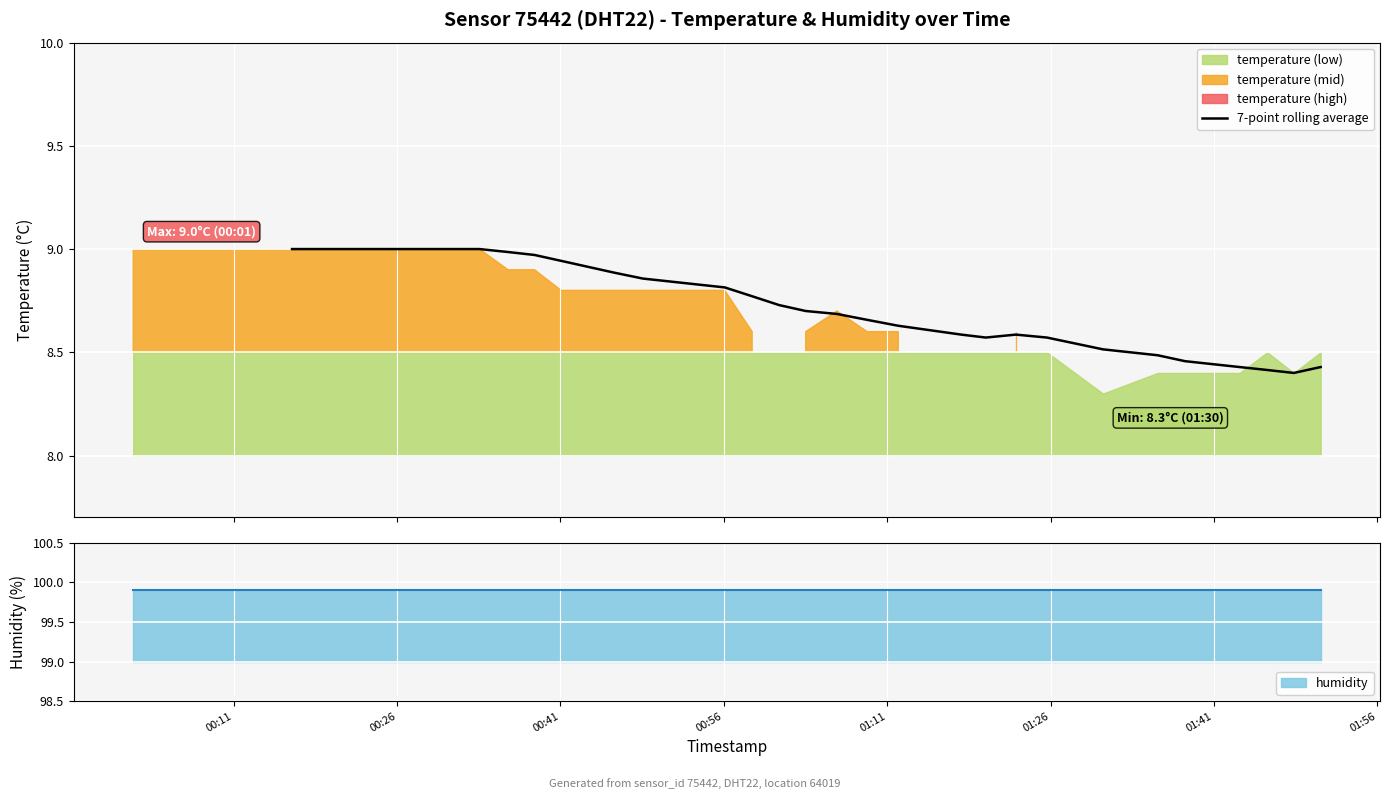

The value at 01:26 is 6.1. True or false?

False